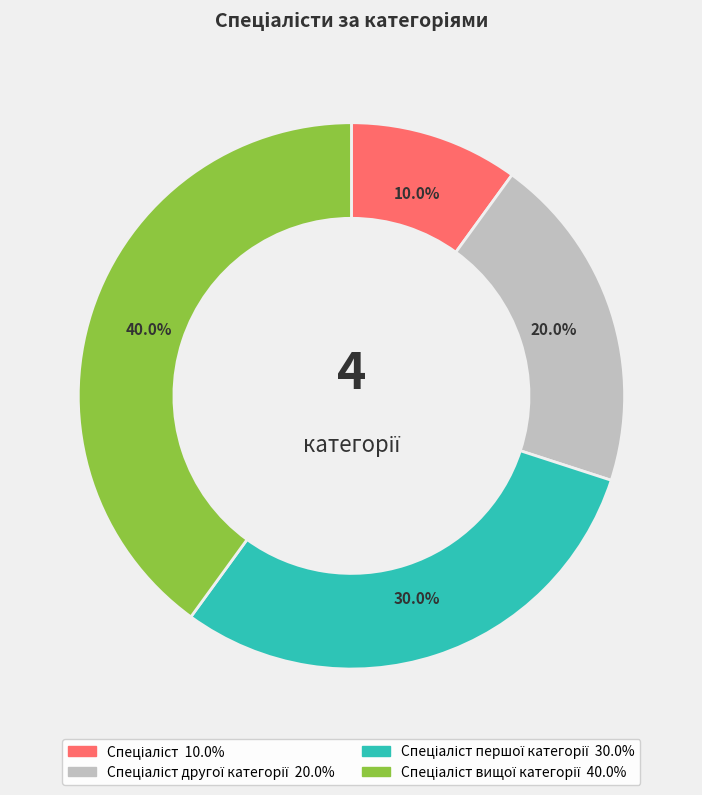

Is there a majority slice in this chart?

No